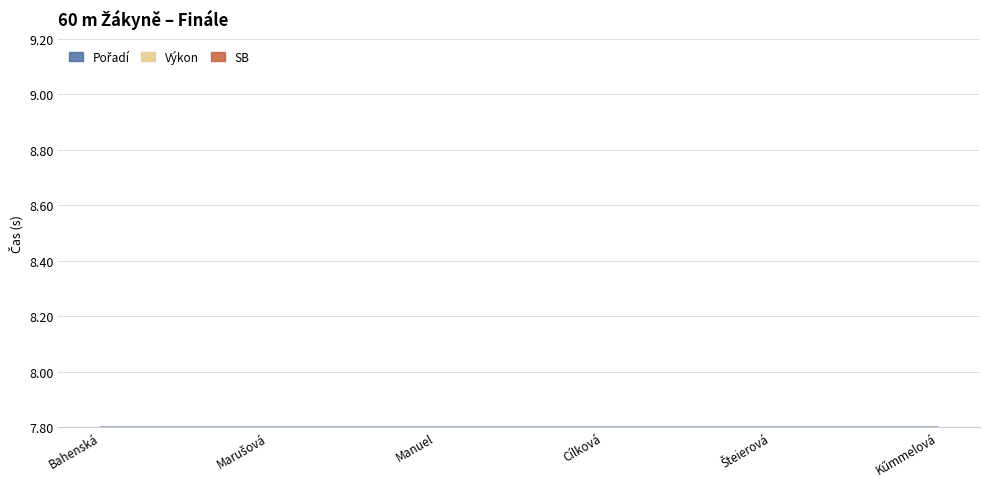

Which has a higher value, Marušová Kateřina or Manuel Lurdes Gloria?

Manuel Lurdes Gloria